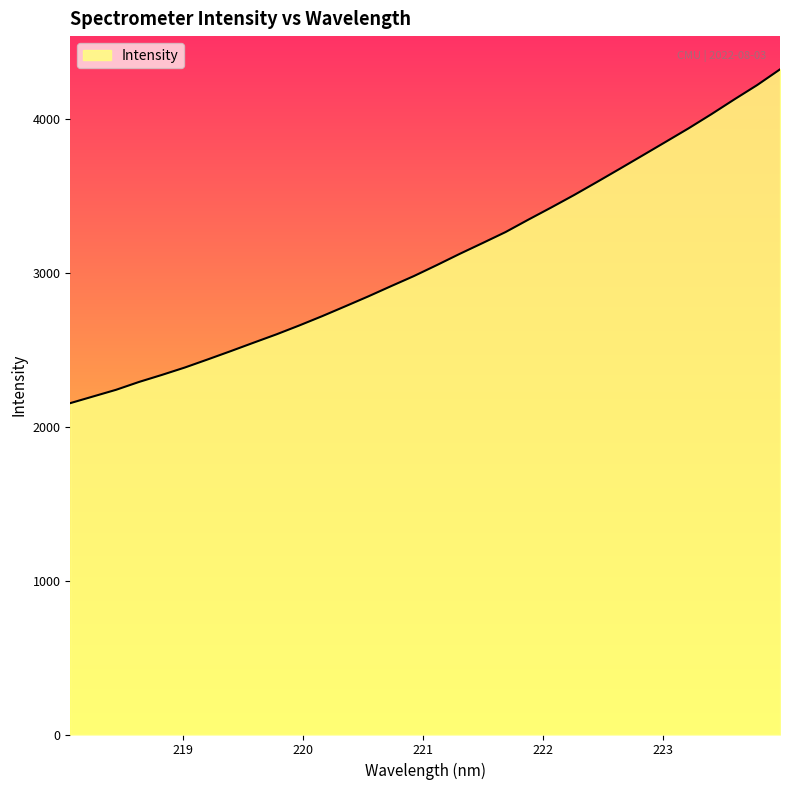

What is the minimum value shown in the chart?

2151.8